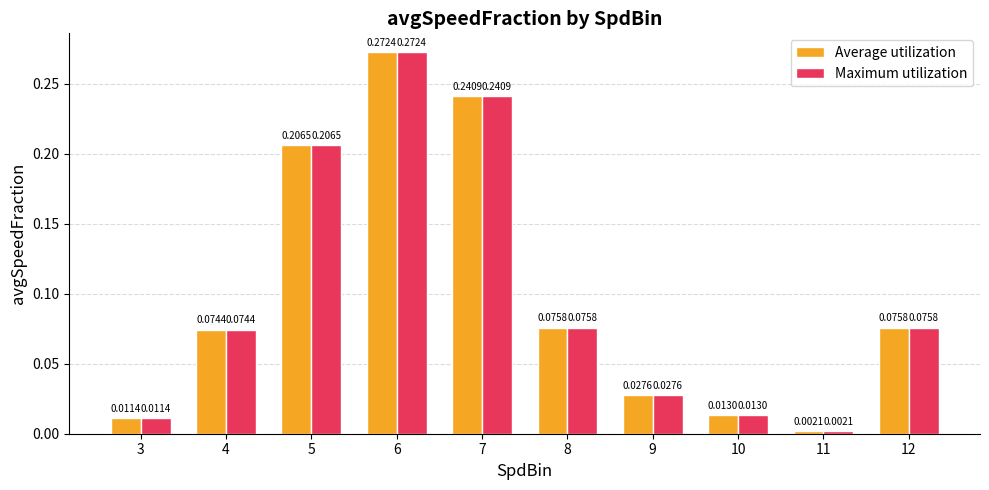

Count the number of data series in this chart.

2